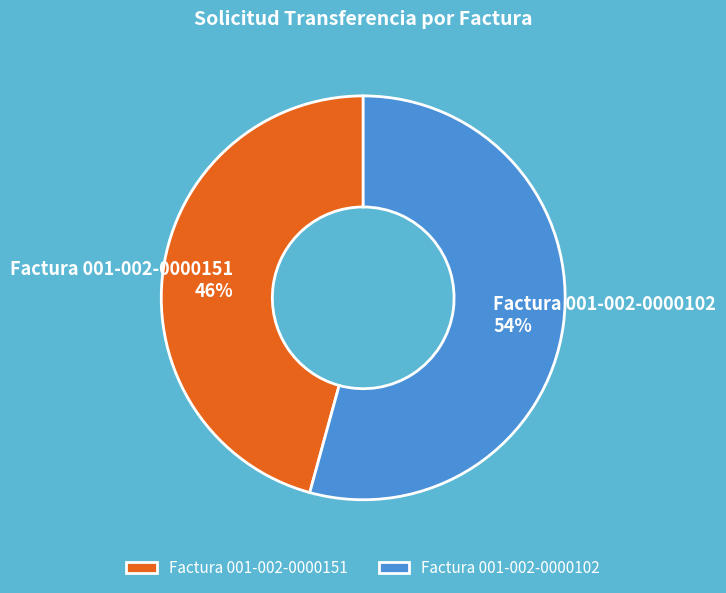

Which slice is the smallest?

Factura 001-002-0000151